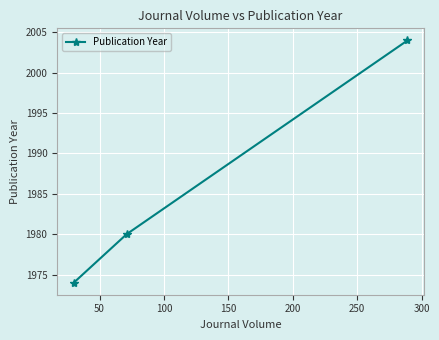

What is the average value?

1986